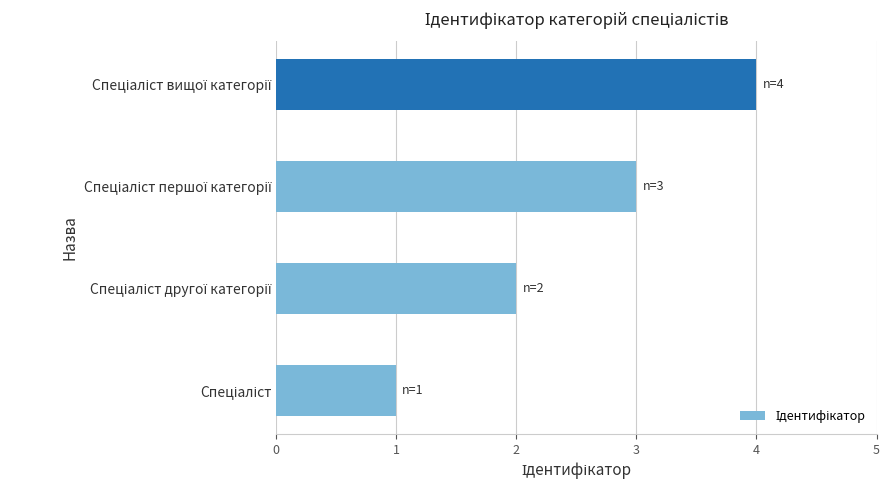

Are the bars grouped side by side (vs. stacked)?

No